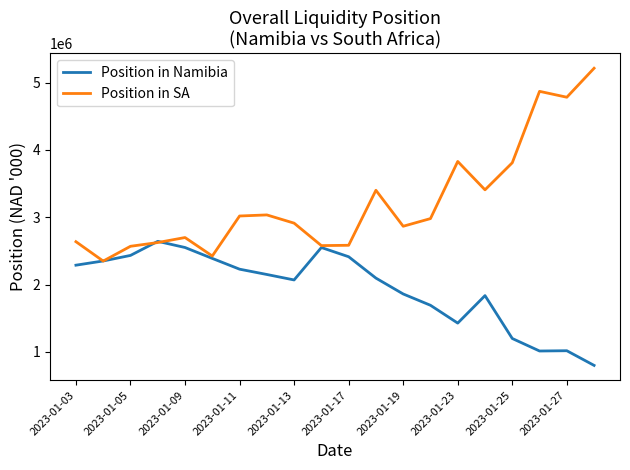

What is the maximum value for Position in SA?

5211798.8